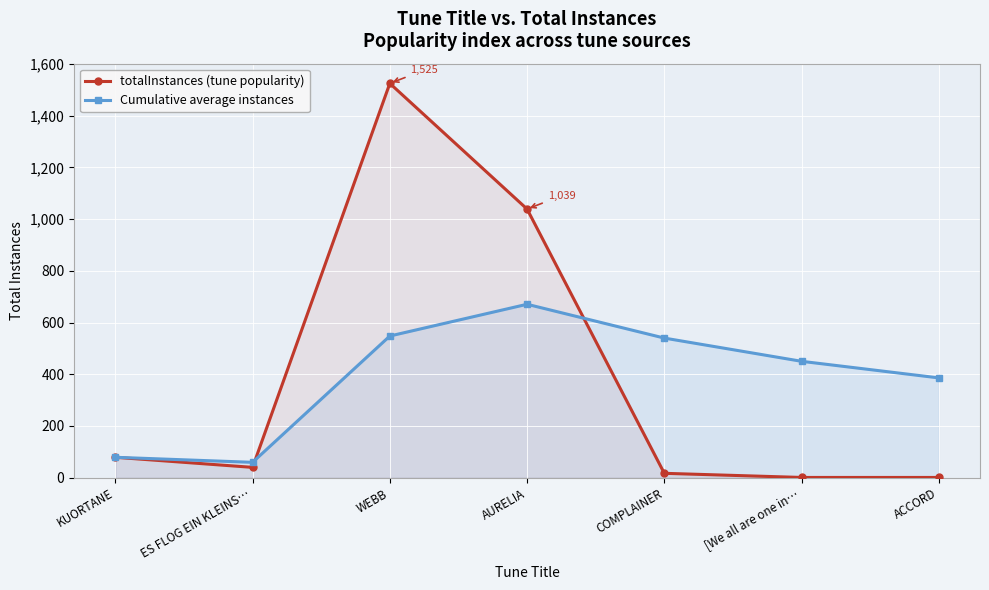

True or false: Cumulative average instances has more than 0 points higher than both neighbors.

True